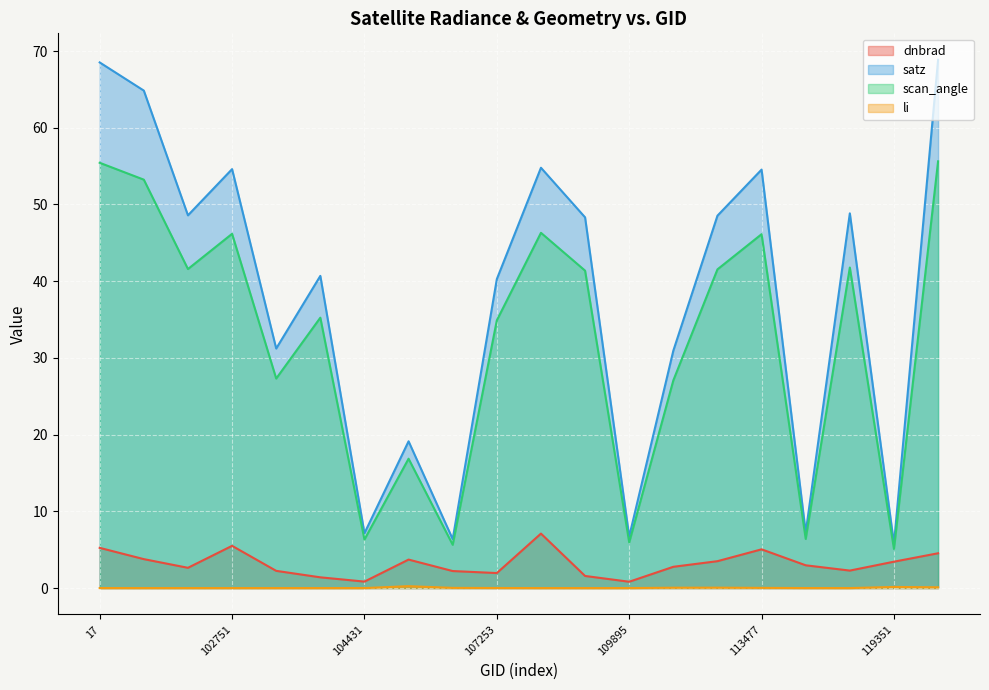

What is the value of the satz point at the 7th from the left?

7.2